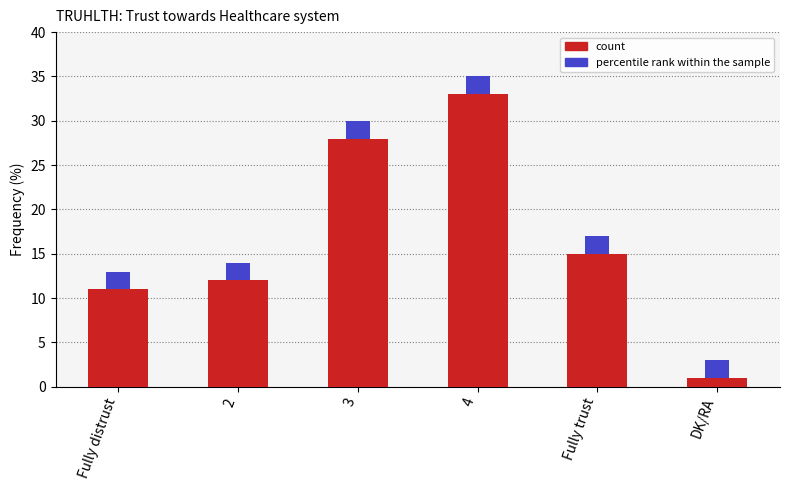

At which label does the data first exceed 15?

3